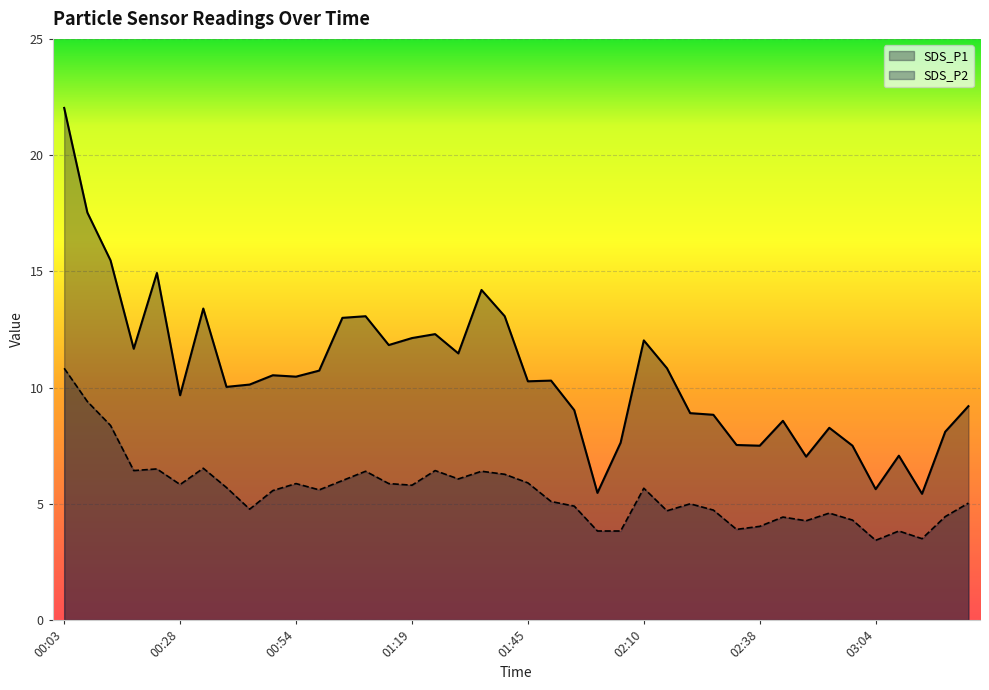

How many interior local peaks does the SDS_P2 series have?

11